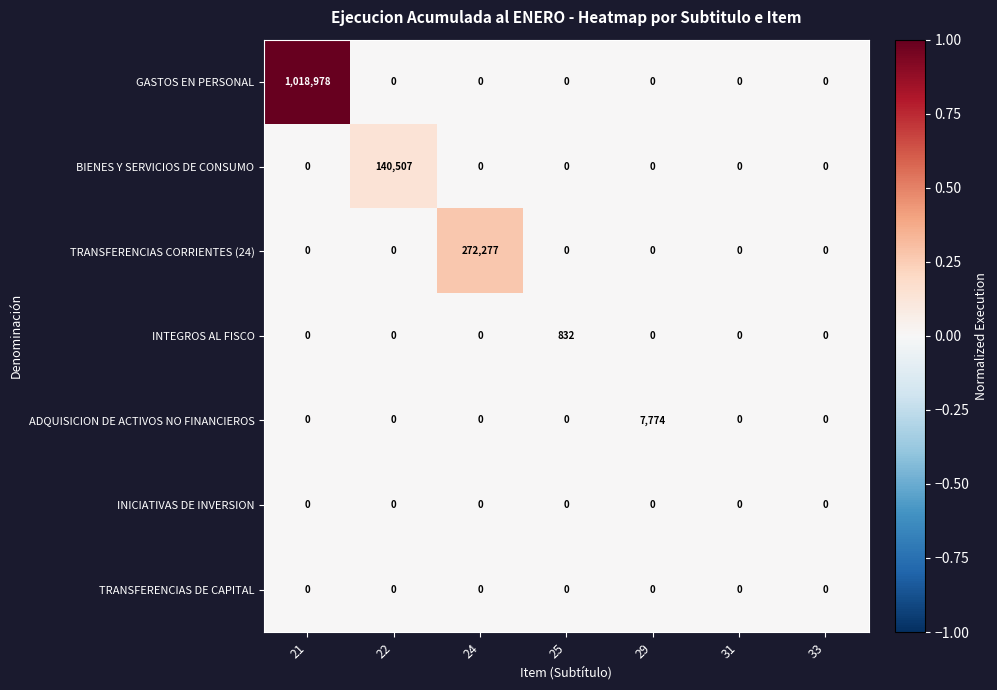

What is the maximum value shown in the chart?

1018978